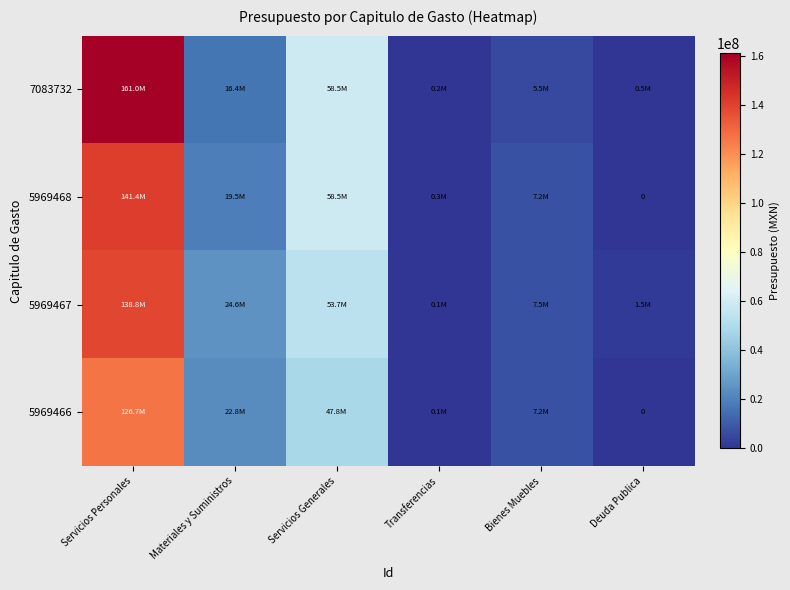

Which category has the lowest value in the 5969467 series?

Transferencias